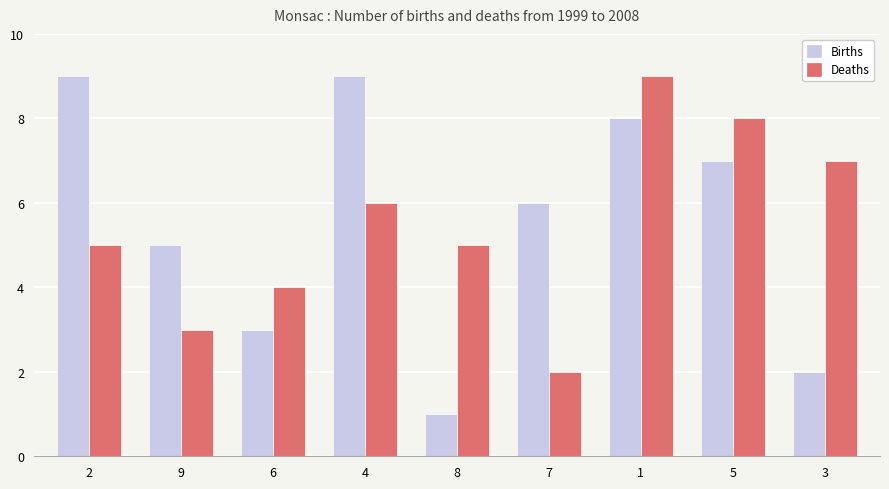

True or false: Births has a value of 3 at 4.

False